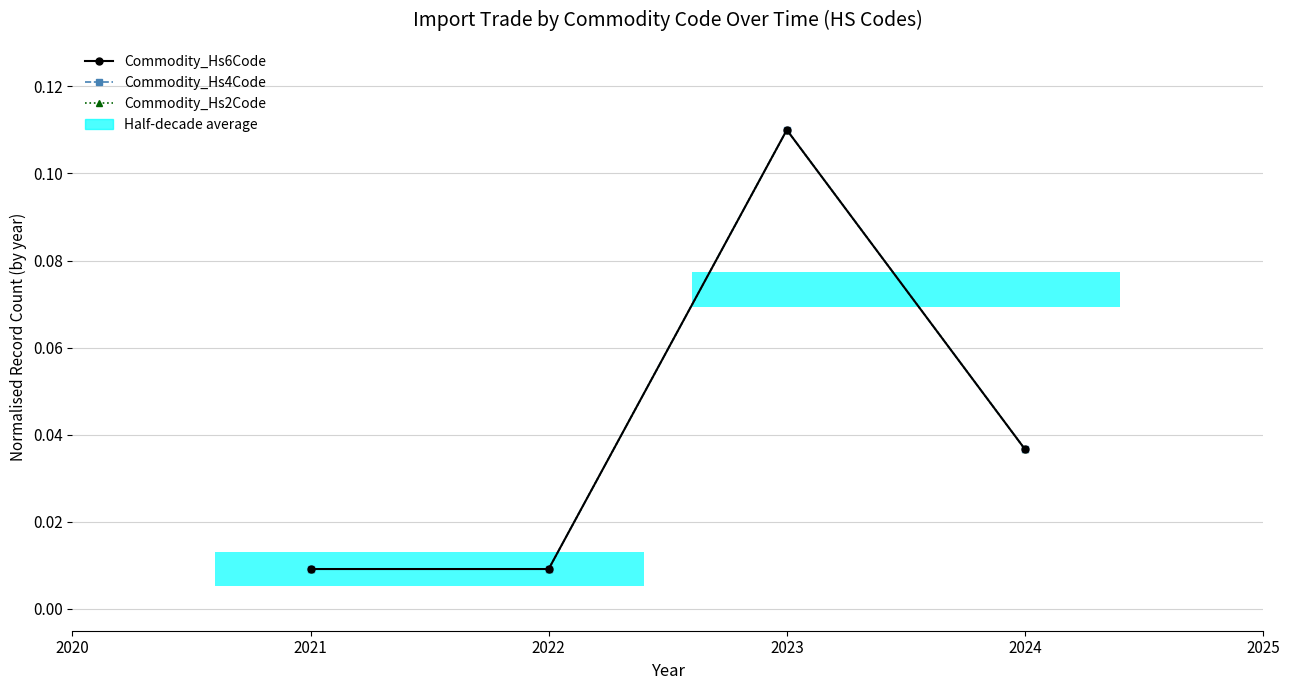

Is it true that Commodity_Hs2Code equals 0.1 at 2022?

True